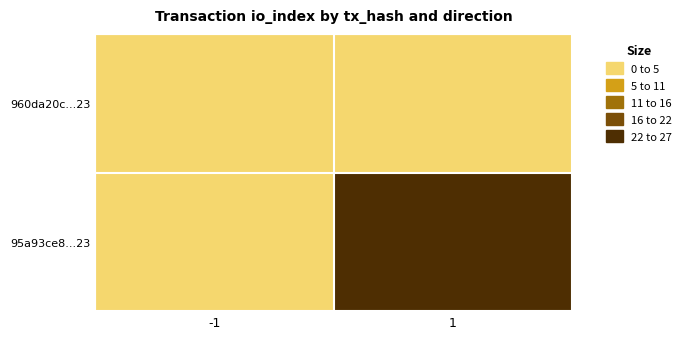

What is the spread (max minus min) of values at 1?

32